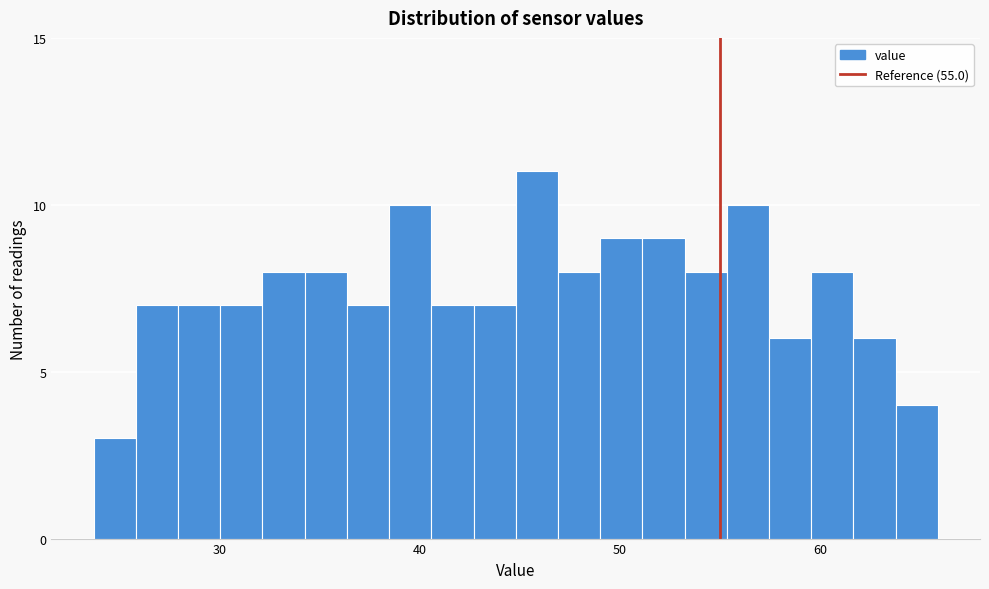

Around what value on the x-axis is the tallest bar? Give the approximate position of its centre, as read against the axis.

46